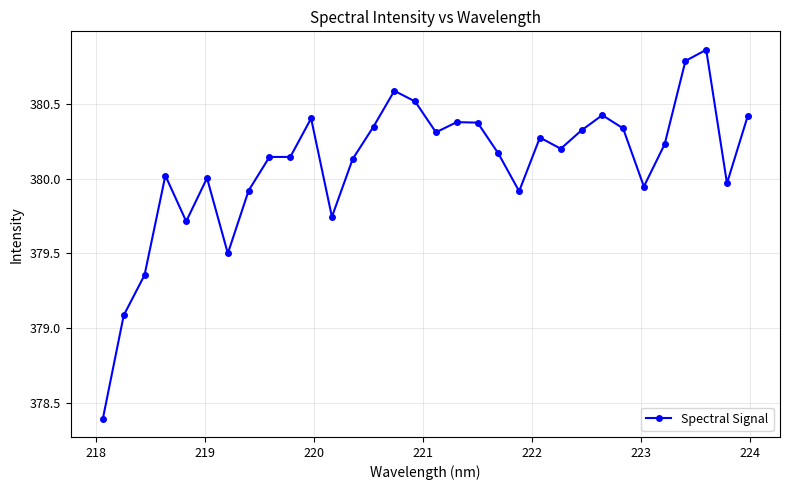

What is the difference between the second highest and second lowest values?

1.7